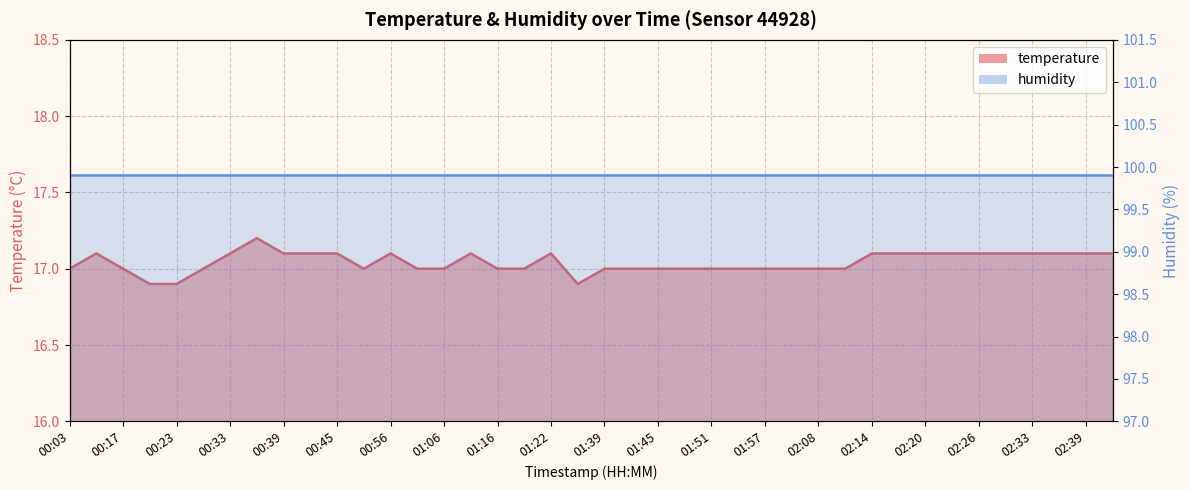

True or false: the data has more than 2 interior local peaks.

True